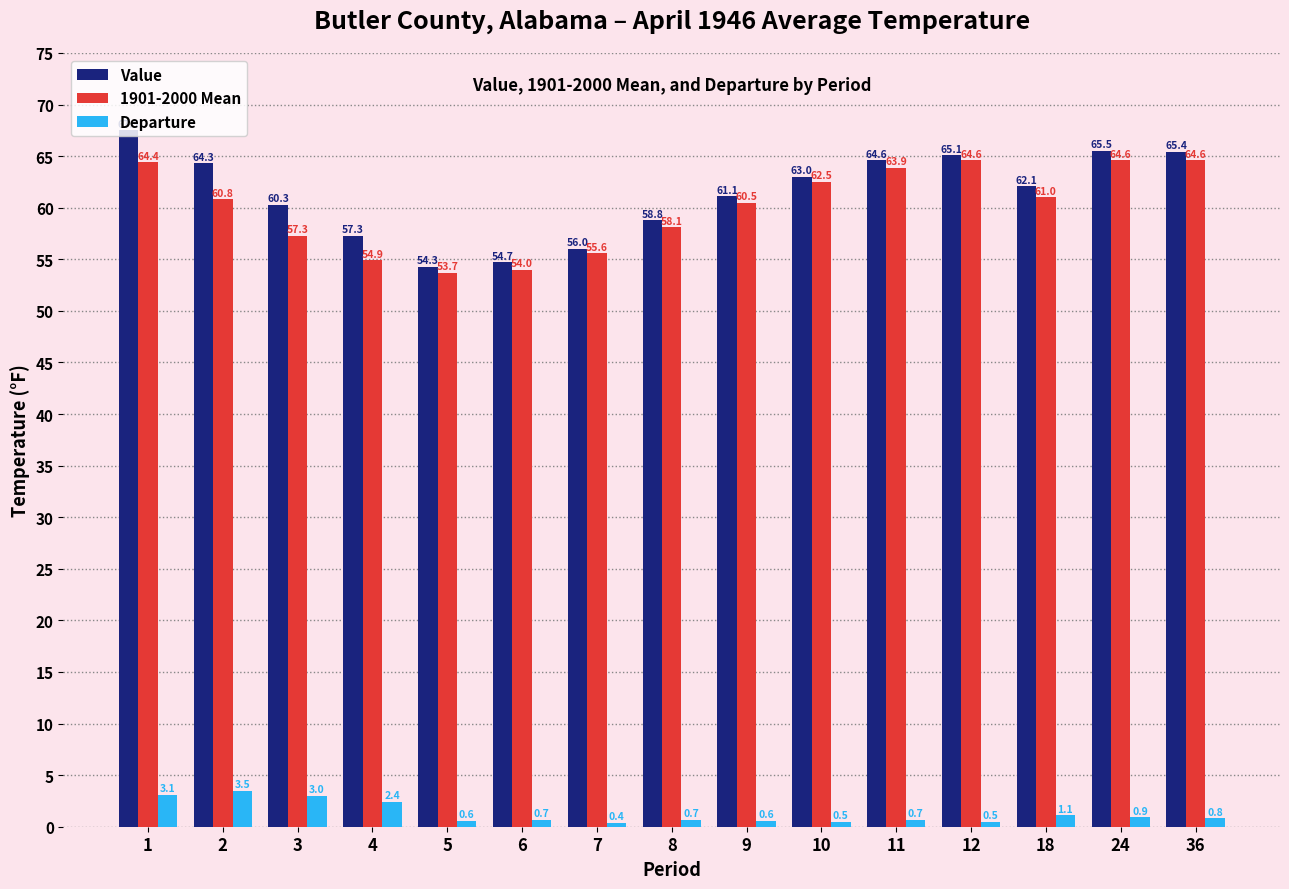

Is the value of Value at 2 greater than the value of Departure at 1?

Yes